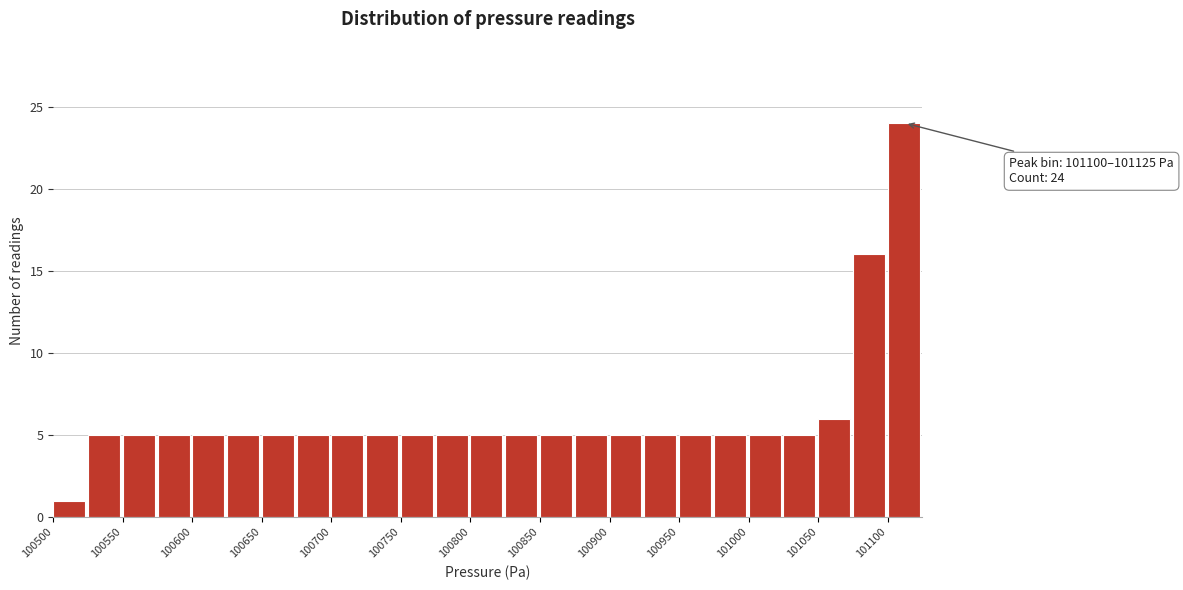

Over which range of the x-axis is the bar tallest?

101100 to 101125